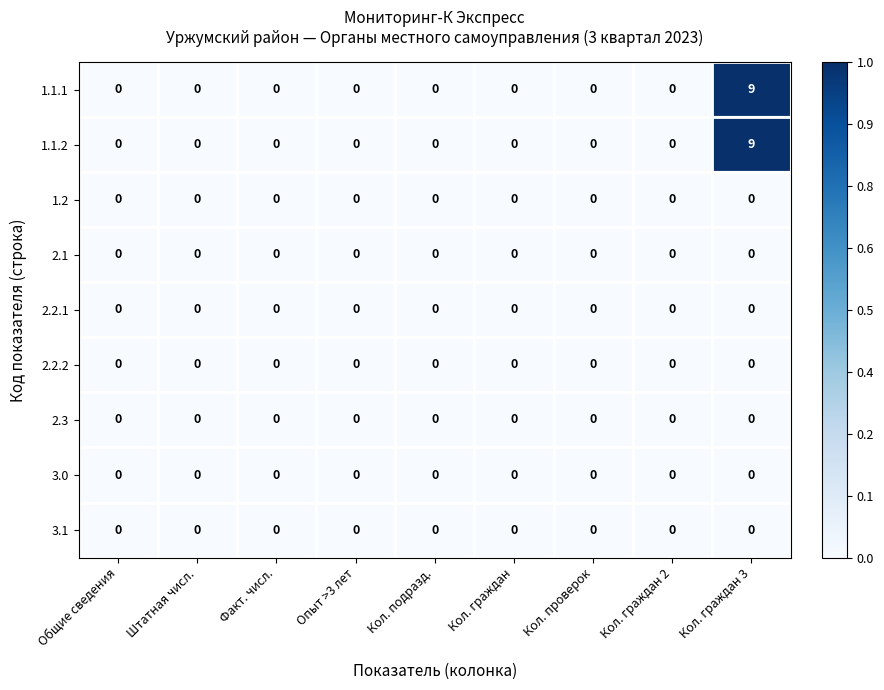

True or false: 2.2.1 has a value of 0 at Кол. подразд..

True